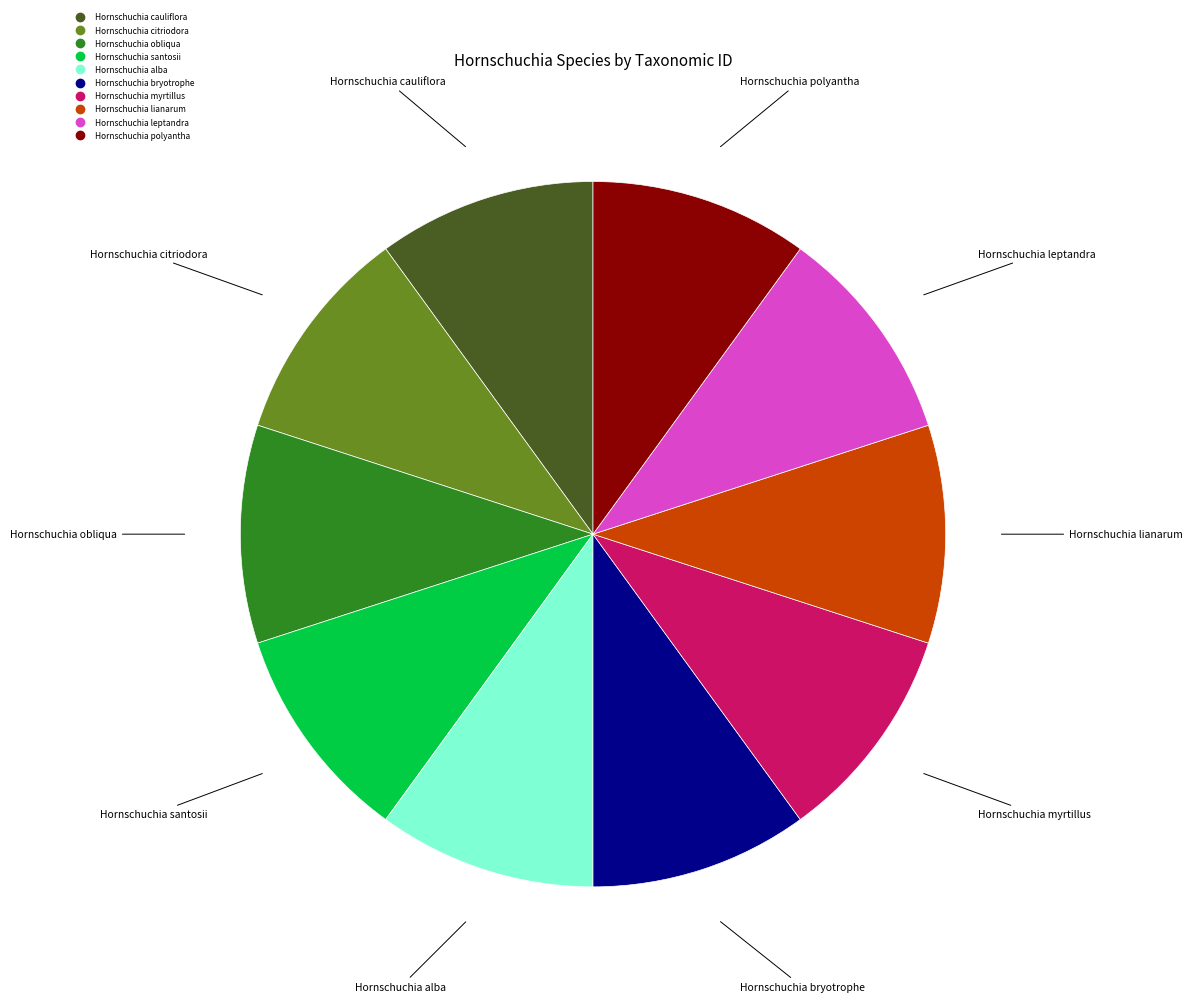

How many segments does this pie chart have?

10